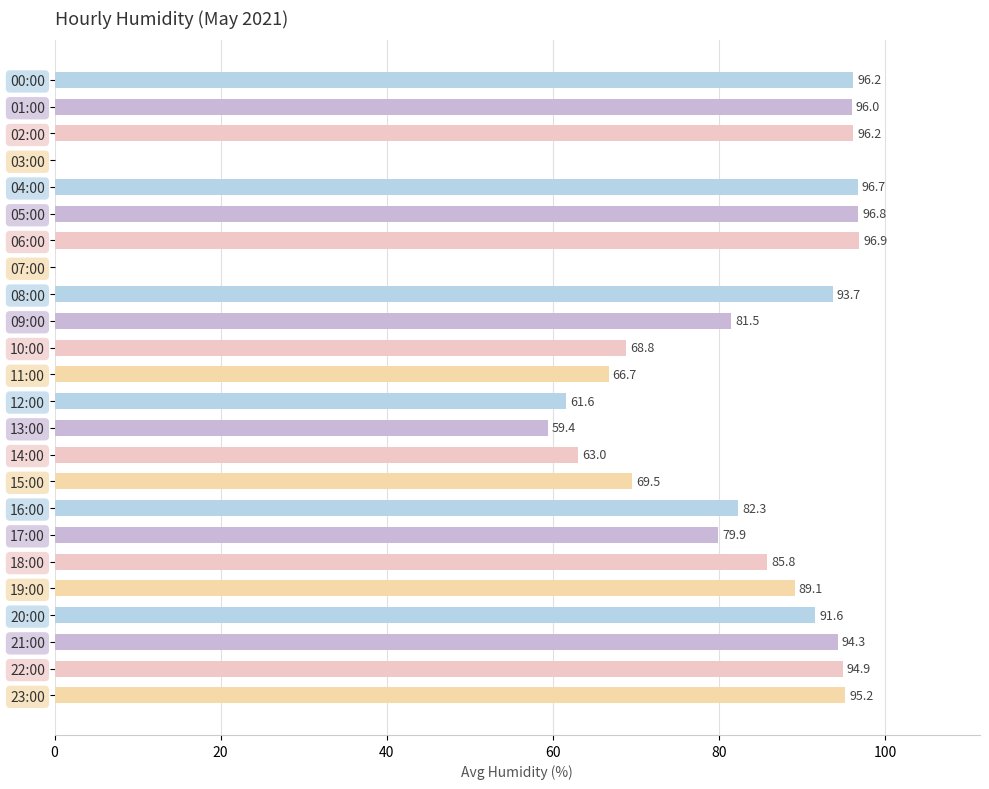

What is the sum of the values at 03:00 and 23:00?

95.2